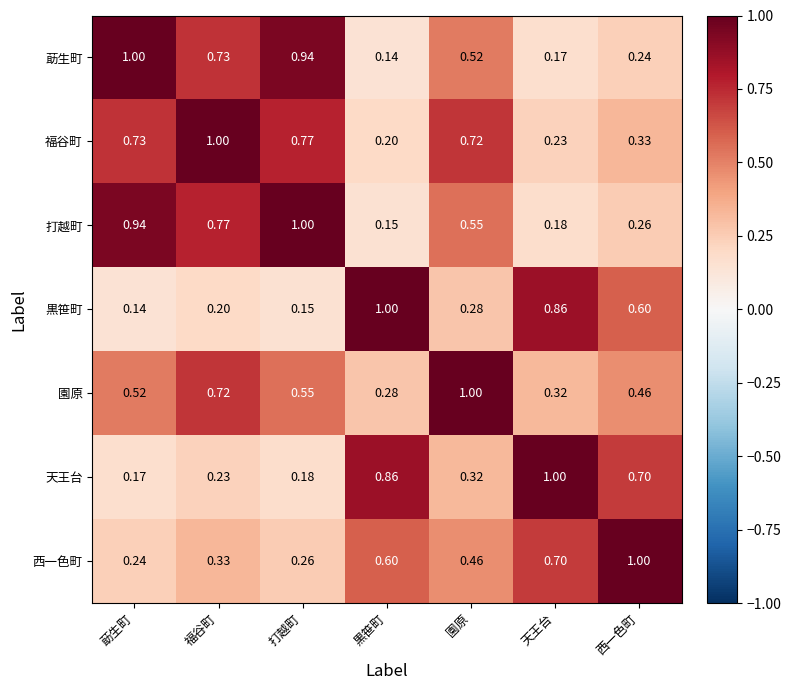

Where is 天王台 nearest to the value 0?

莇生町